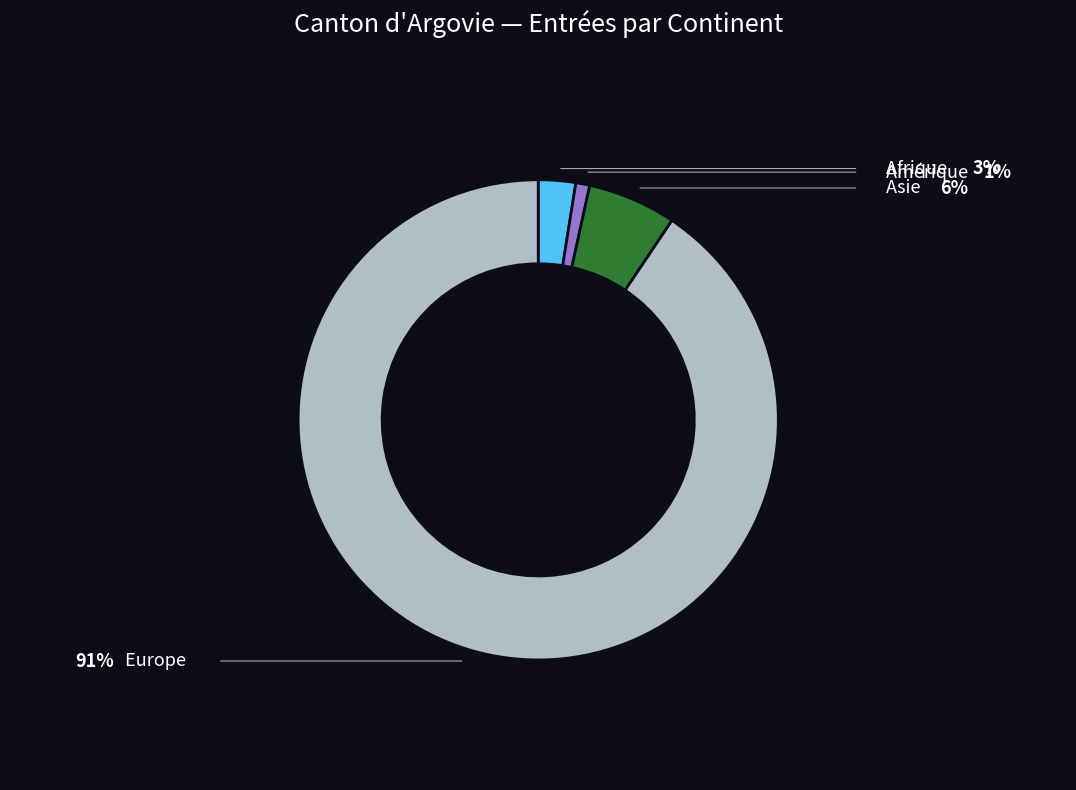

Is there a majority slice in this chart?

Yes